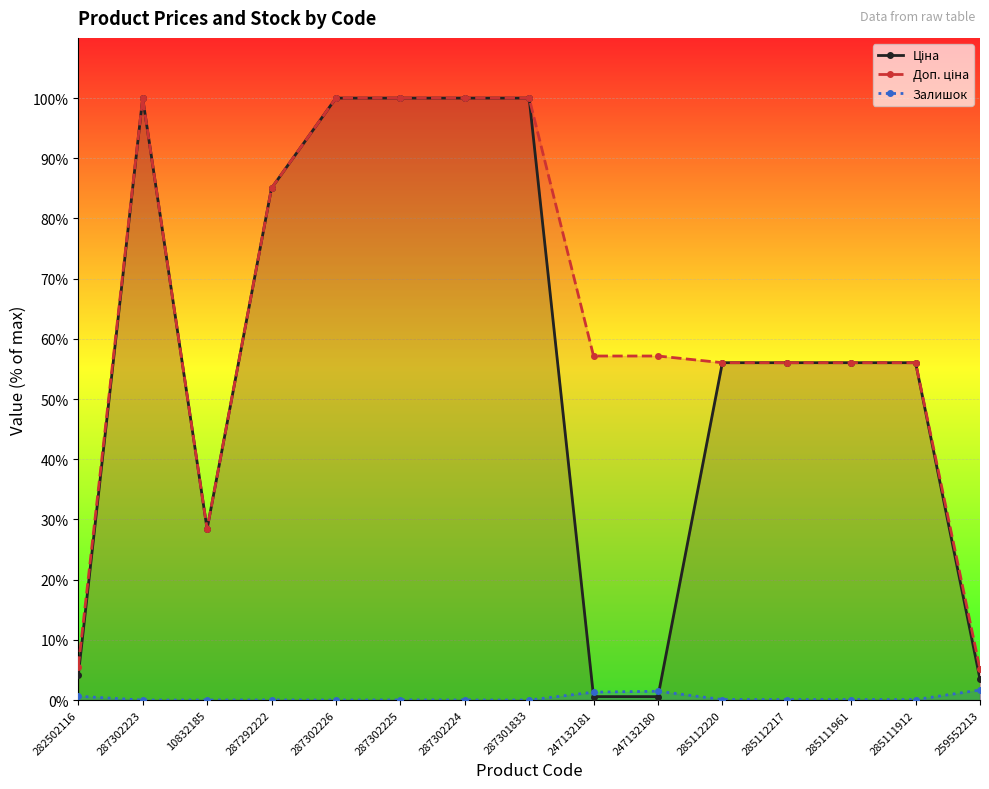

True or false: Доп. ціна and Ціна cross at least once.

False